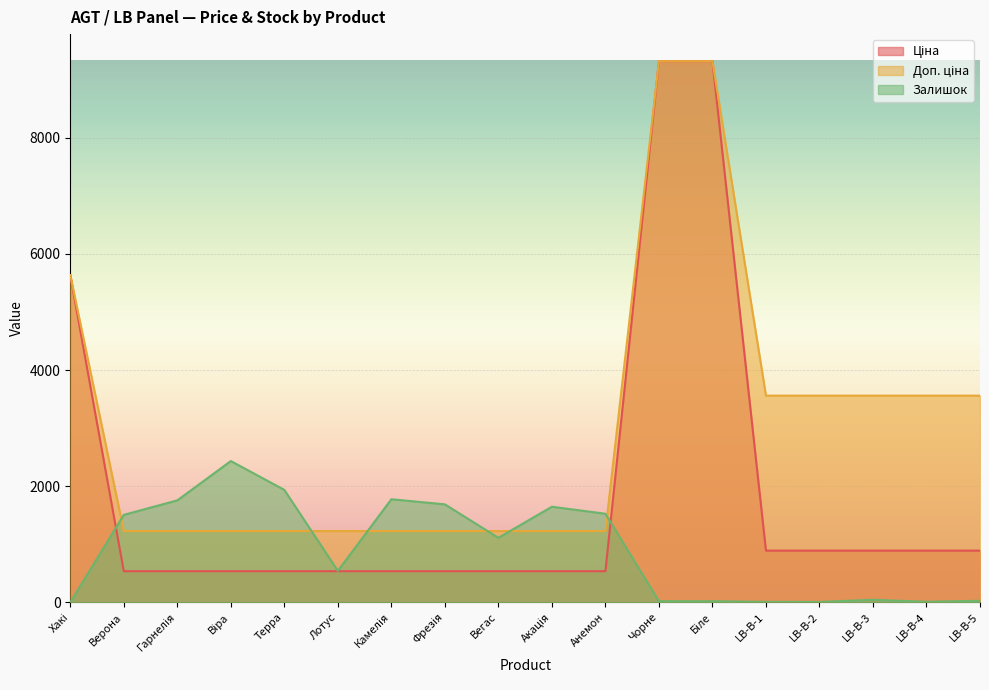

The value of Залишок at LB-В-2 is 3.9. True or false?

False